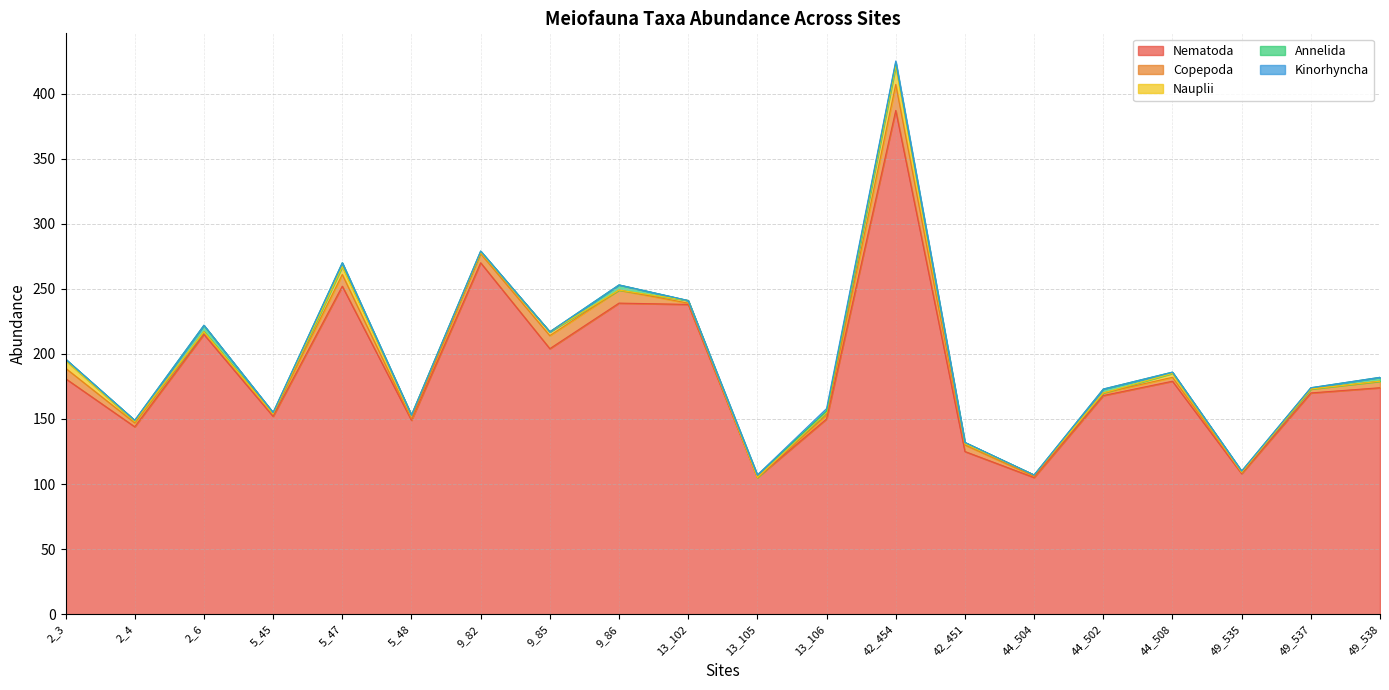

What is the difference between the highest and lowest values at 49_537?

170